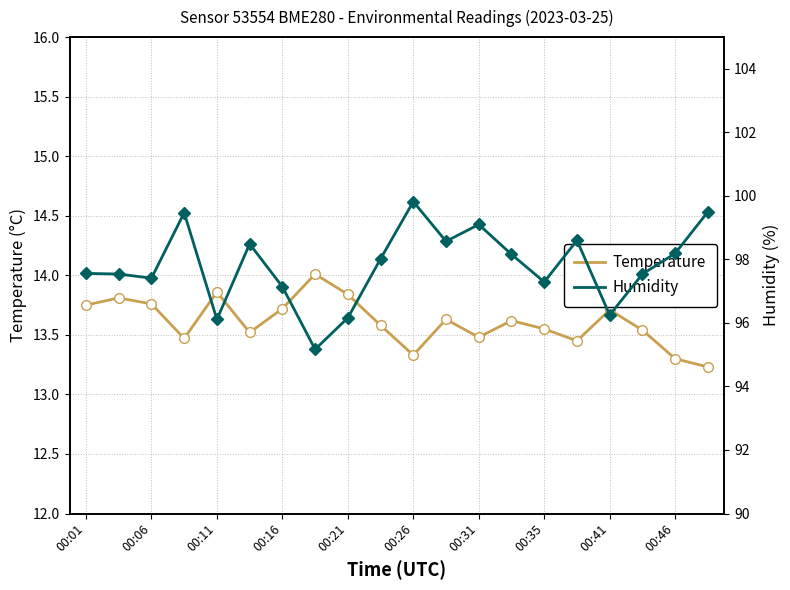

Which series has the largest total across all categories?

Humidity